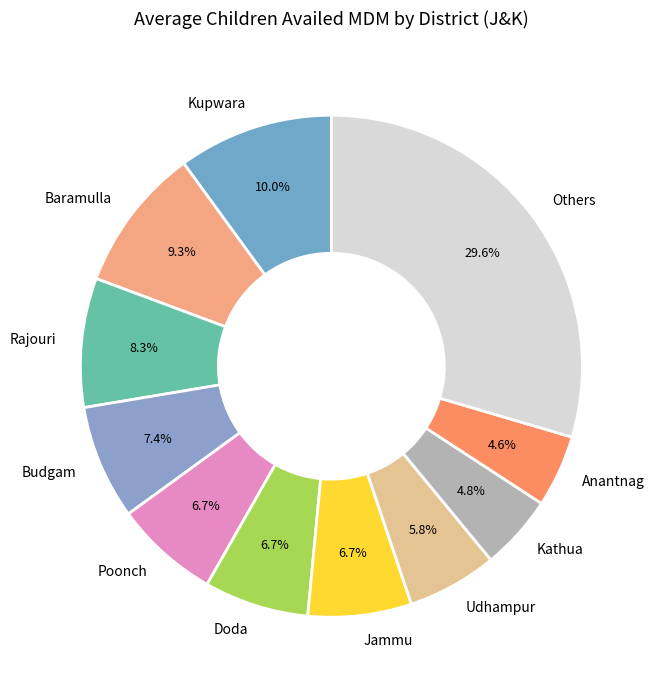

Is Jammu the majority of the pie?

No